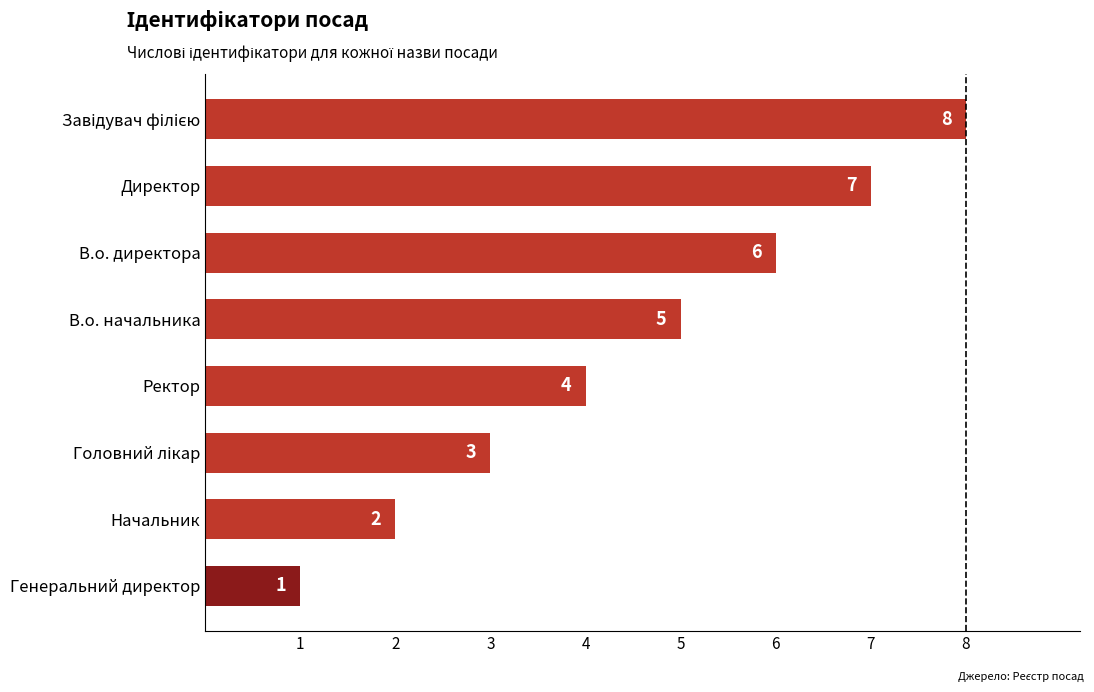

At which category does the chart reach its minimum across all series?

Генеральний директор